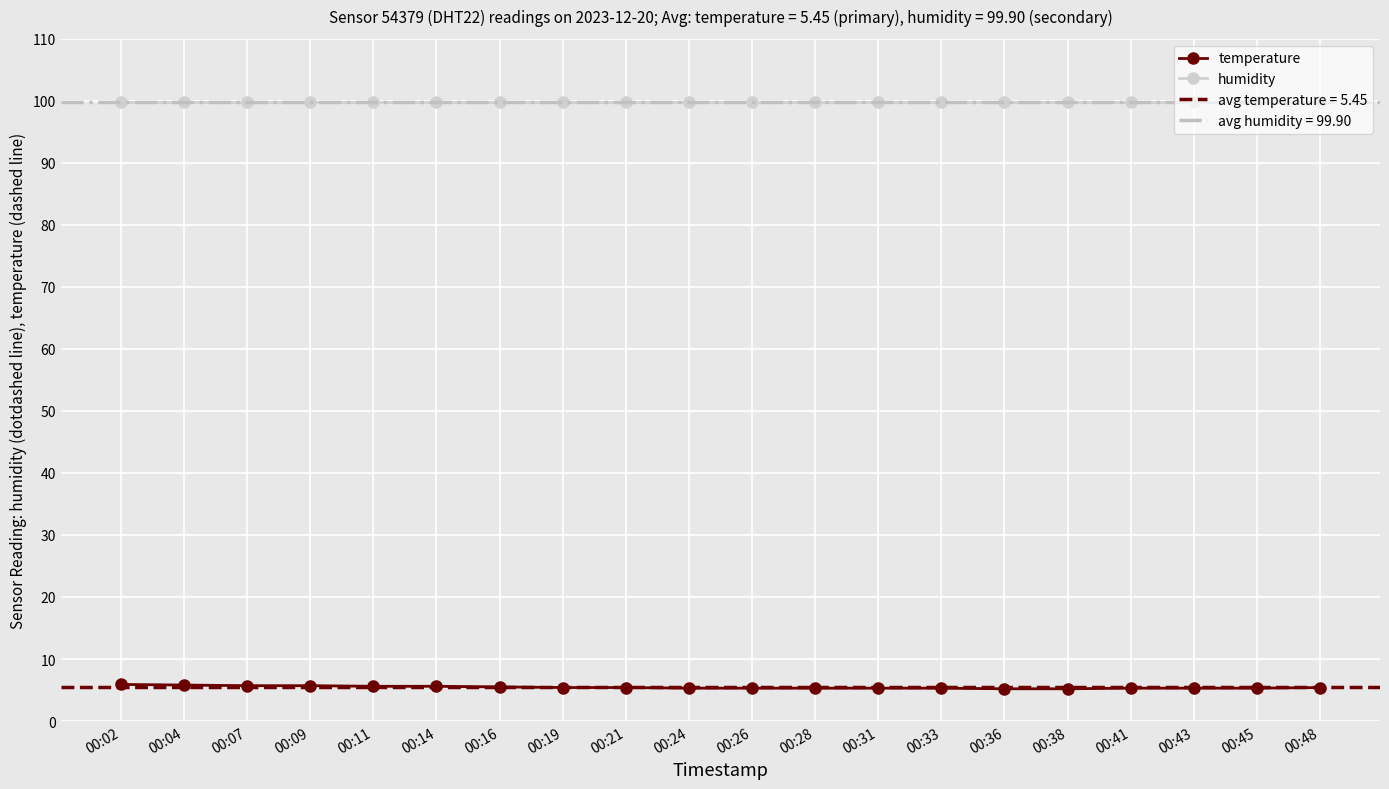

True or false: temperature has a value of 7.0 at 00:31.

False